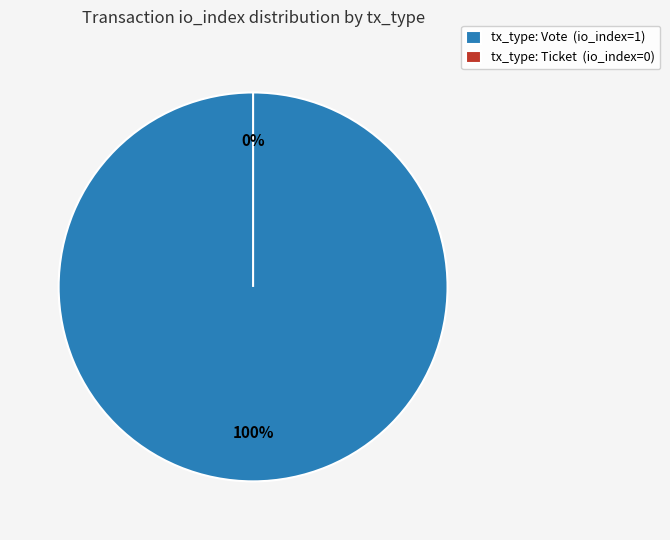

Rank the categories by value from lowest to highest.

Ticket, Vote